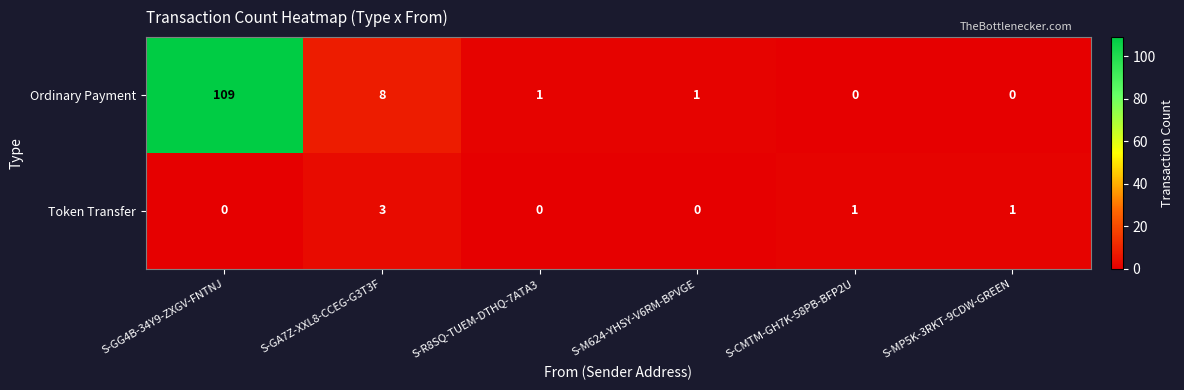

At how many categories does at least one series exceed 16?

1